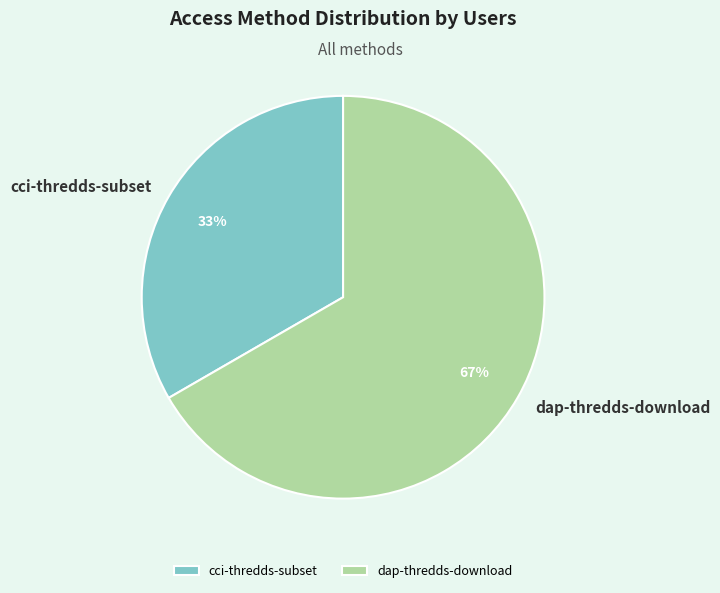

The dap-thredds-download slice represents 67% of the pie. True or false?

True